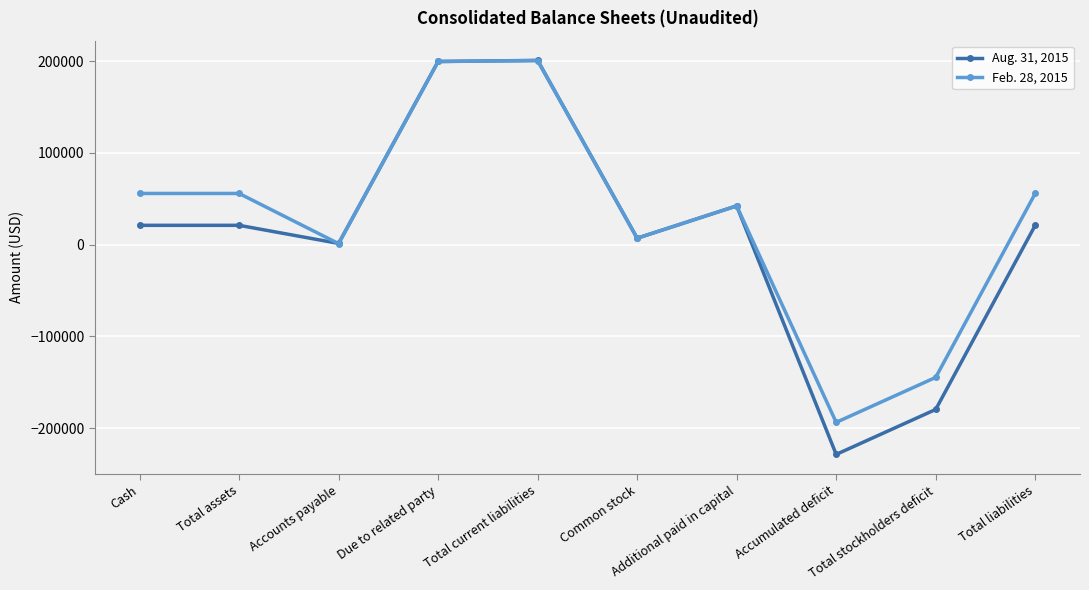

How many values in the Feb. 28, 2015 series are below 55658?

5